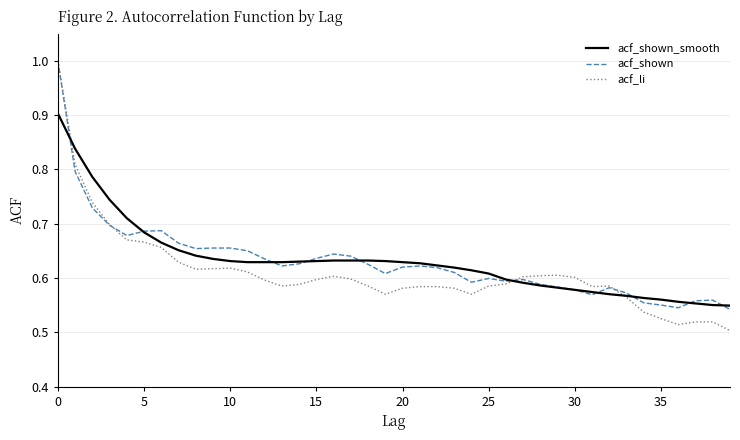

Which series has the largest range (max minus min)?

acf_li